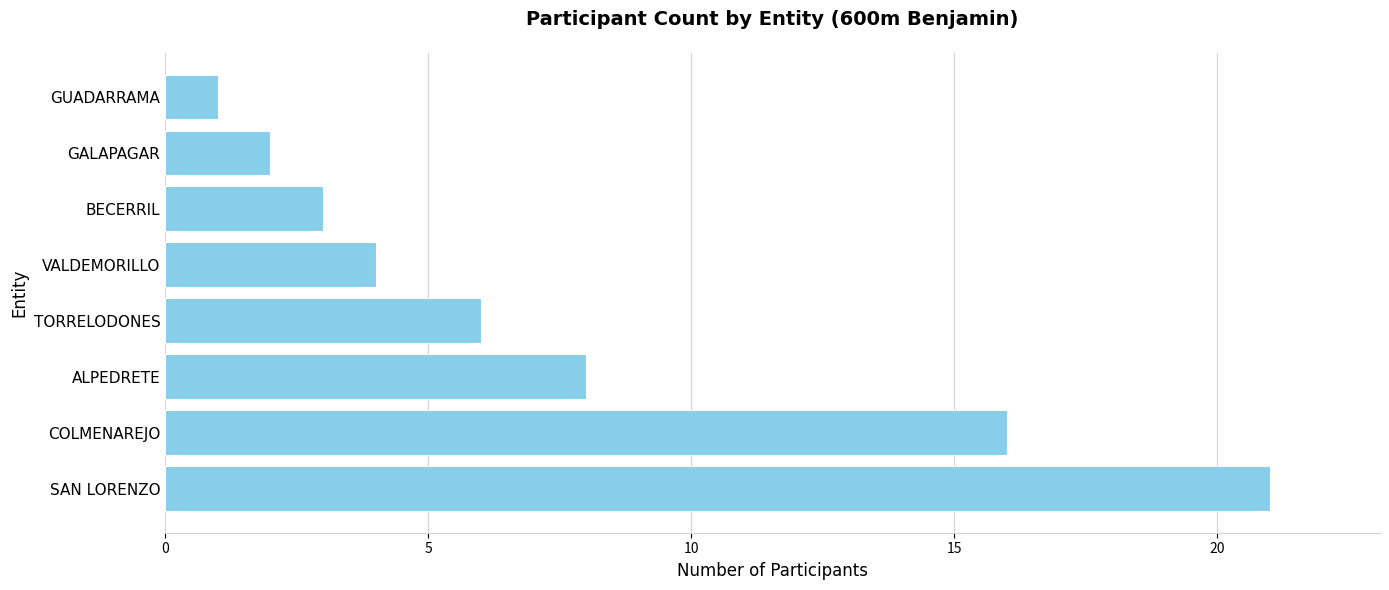

At which label is the value closest to 11?

ALPEDRETE